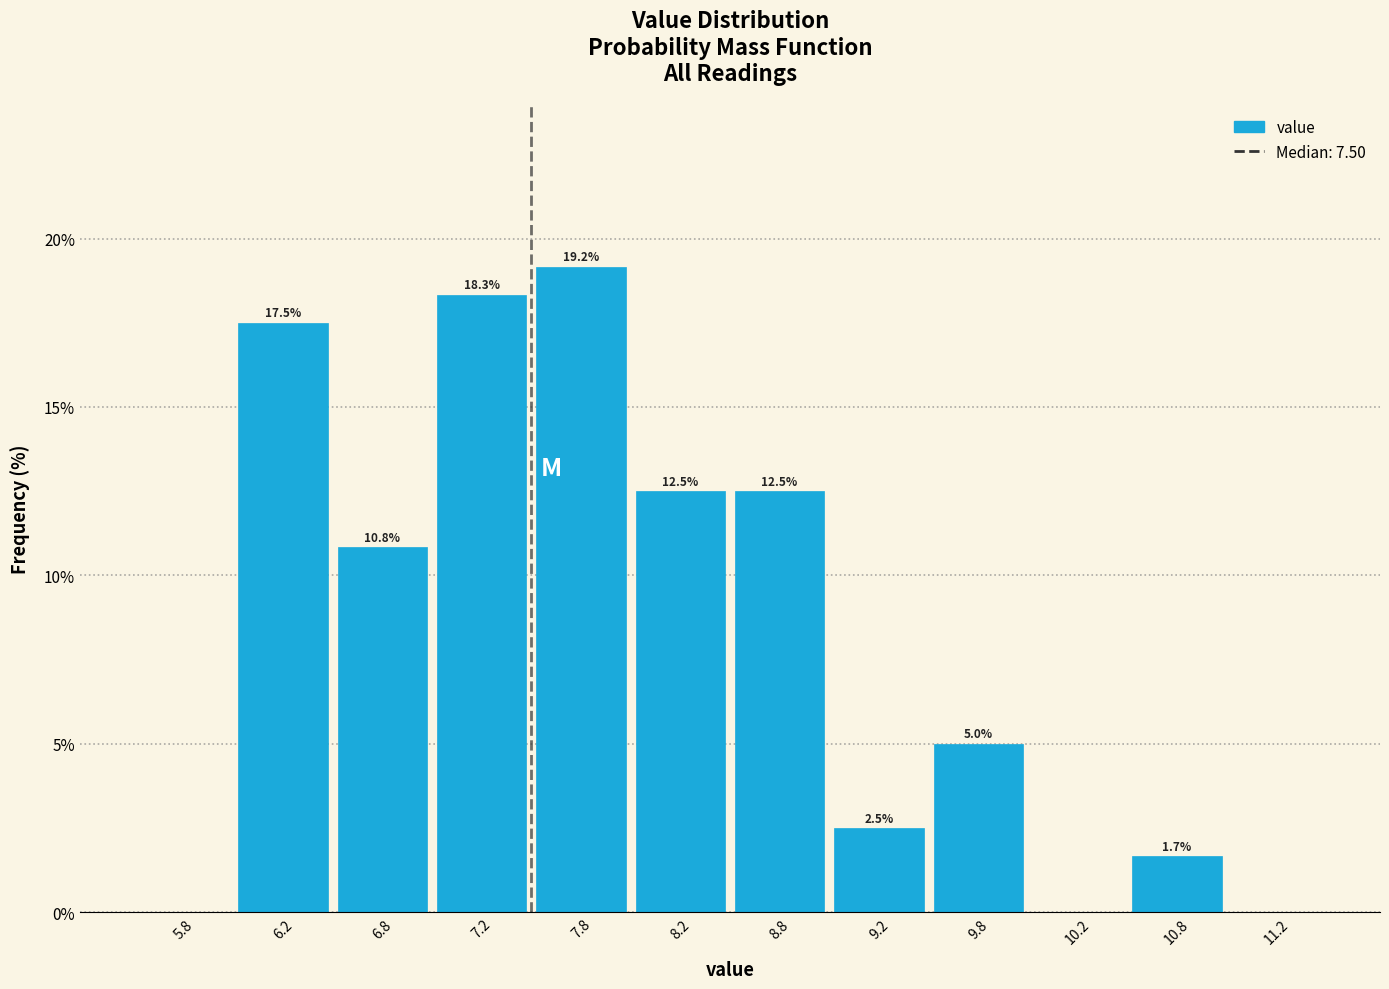

Which range on the x-axis has the tallest bar?

7.5 to 8.0